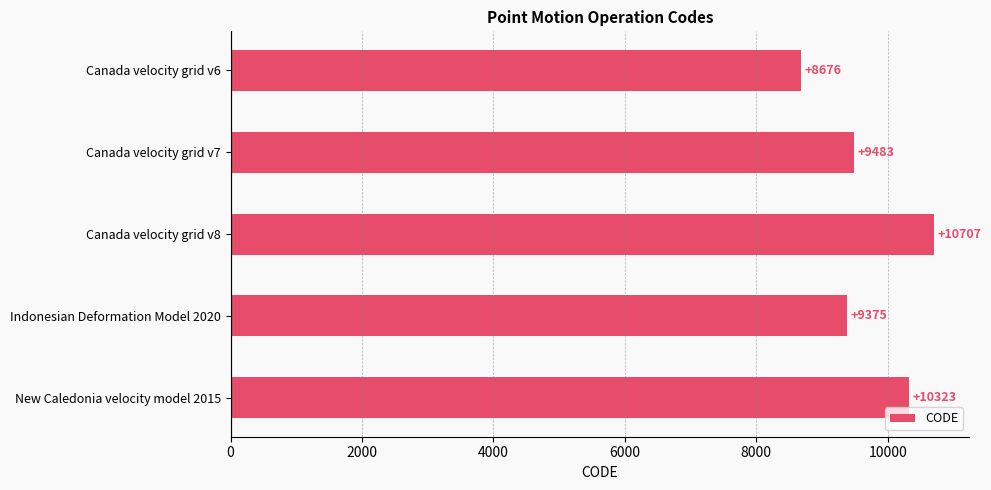

What is the sum of all values?

48564